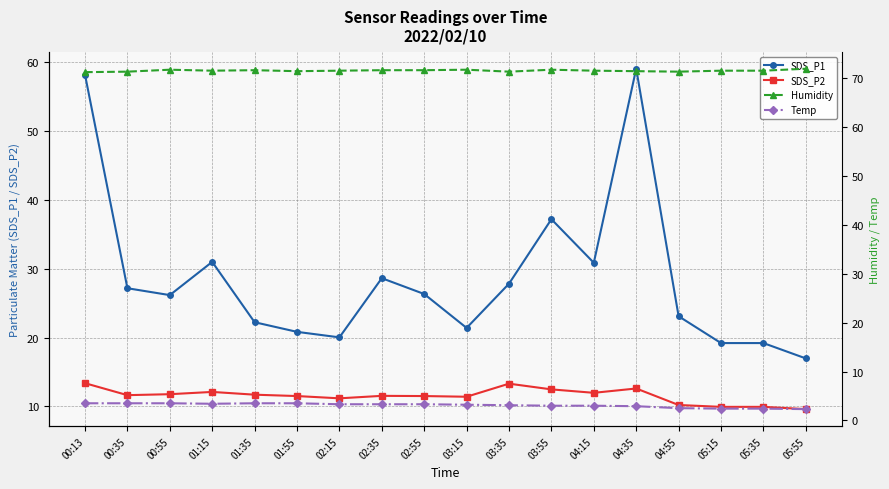

What is the average value of the Temp series?

3.1